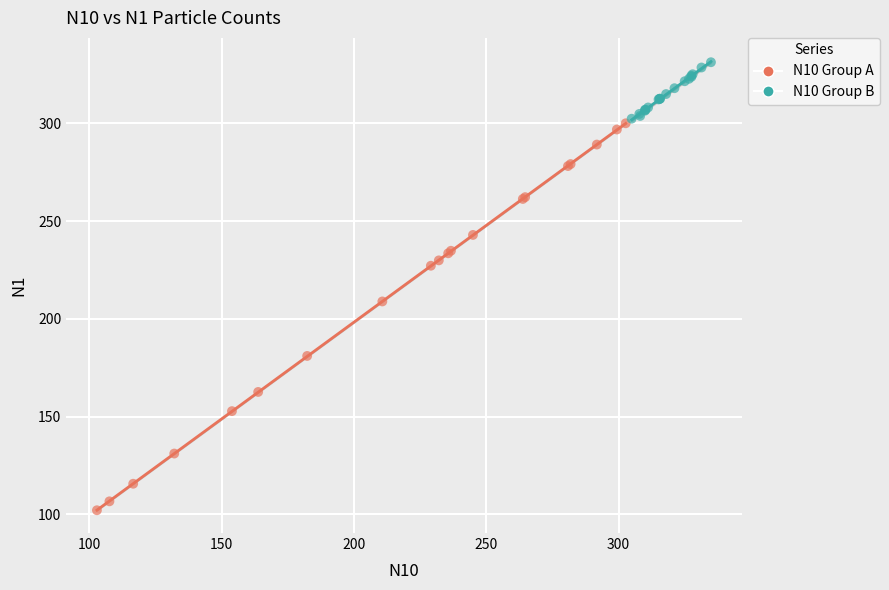

Which series has the largest Y range (max minus min)?

N10 Group A